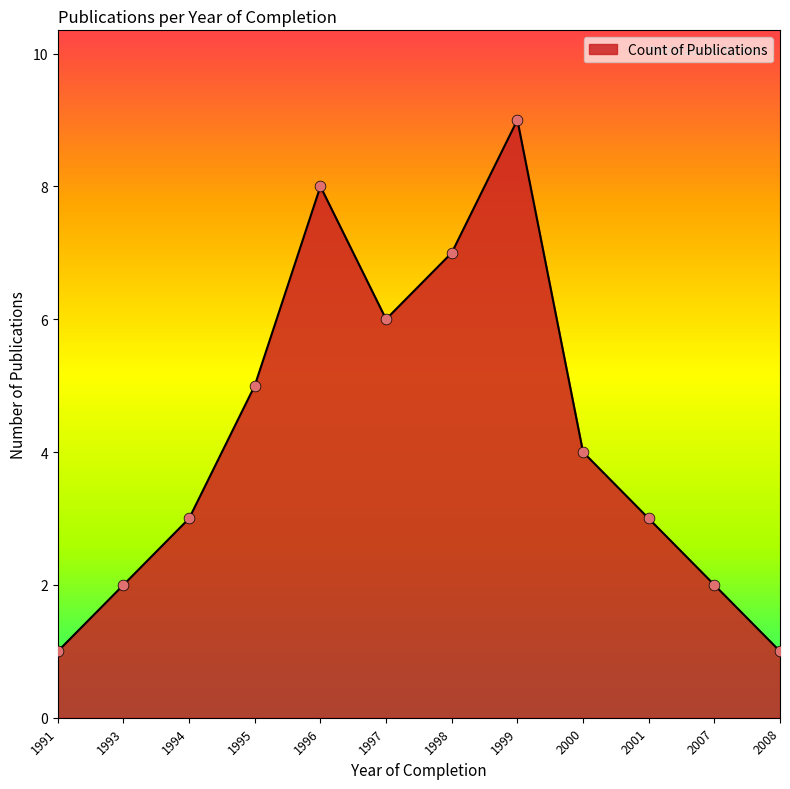

What is the change in value from 1994 to 2008?

-2